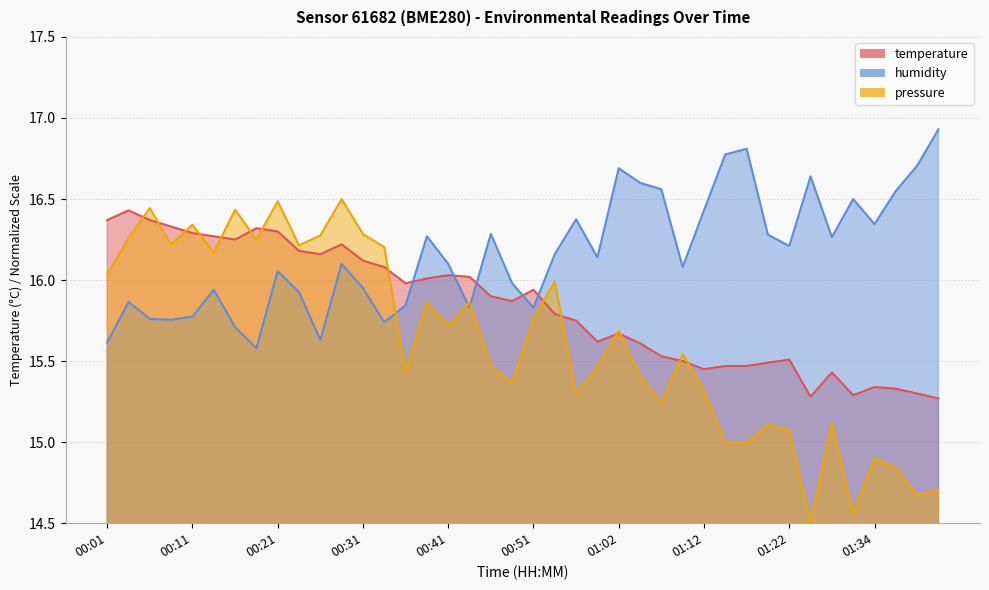

Between which two adjacent categories do humidity and temperature first intersect?

00:36 and 00:39